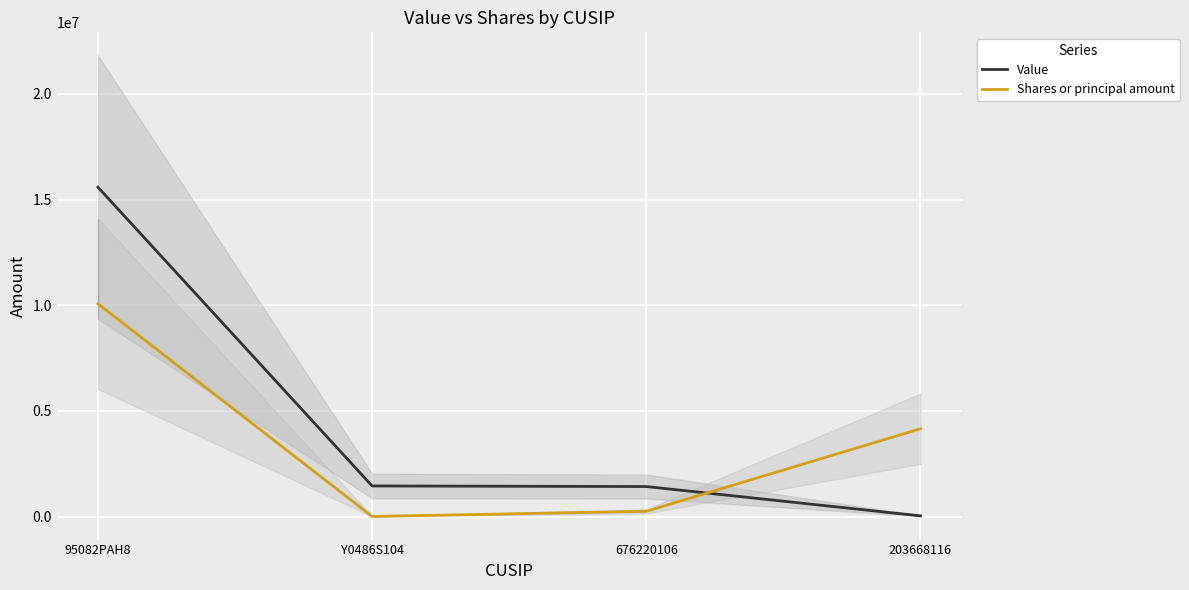

Which category has the lowest value across all series?

Y0486S104